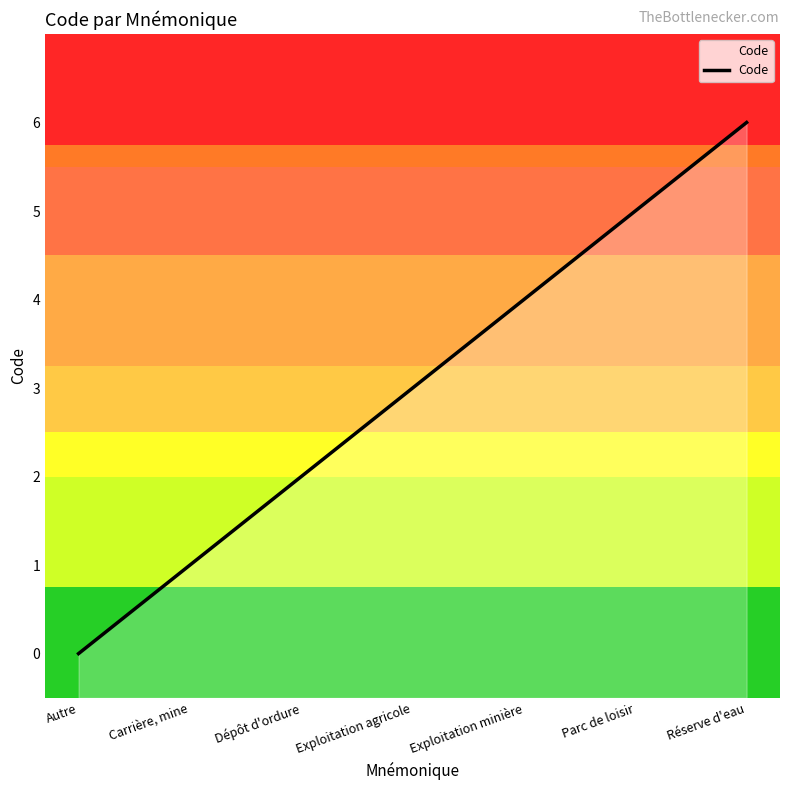

Which label corresponds to the smallest value in the chart?

Autre